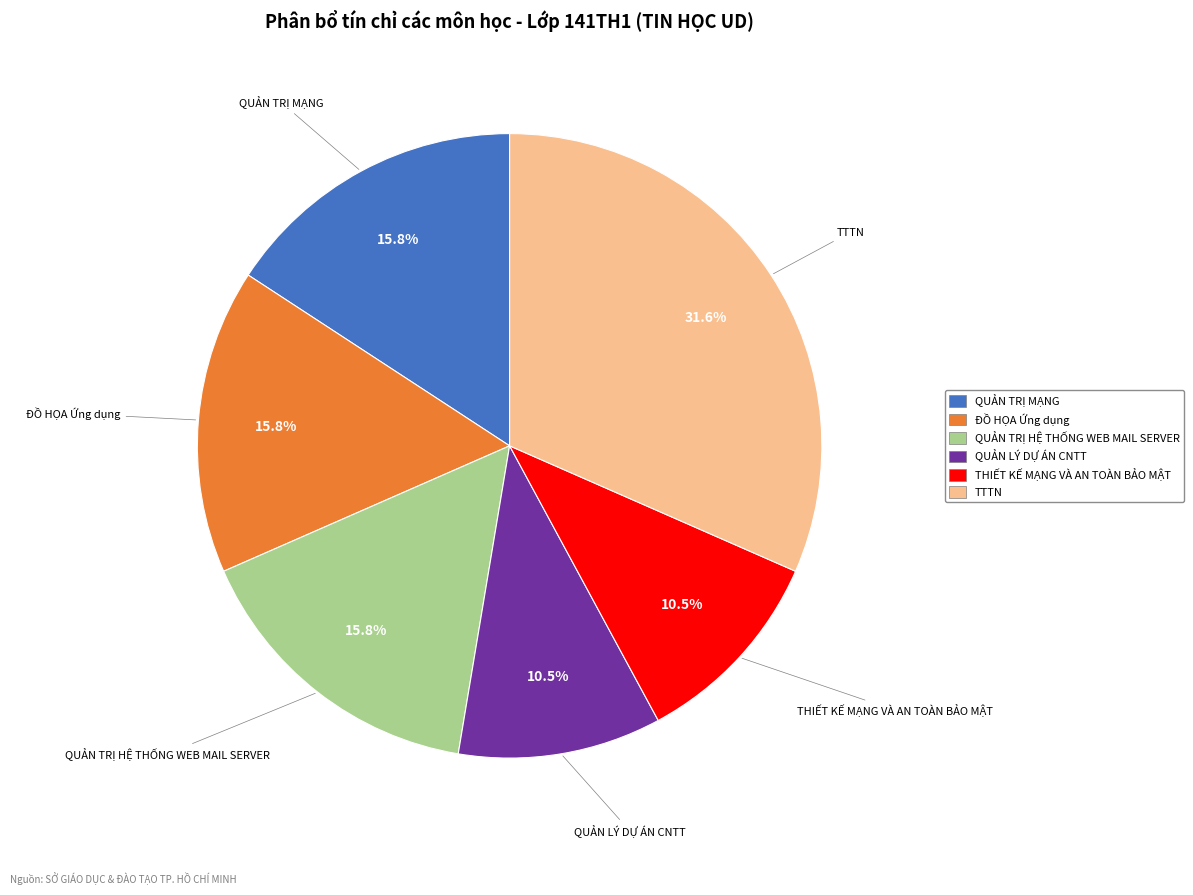

To the nearest percent, what portion does ĐỒ HỌA Ứng dụng represent?

16%